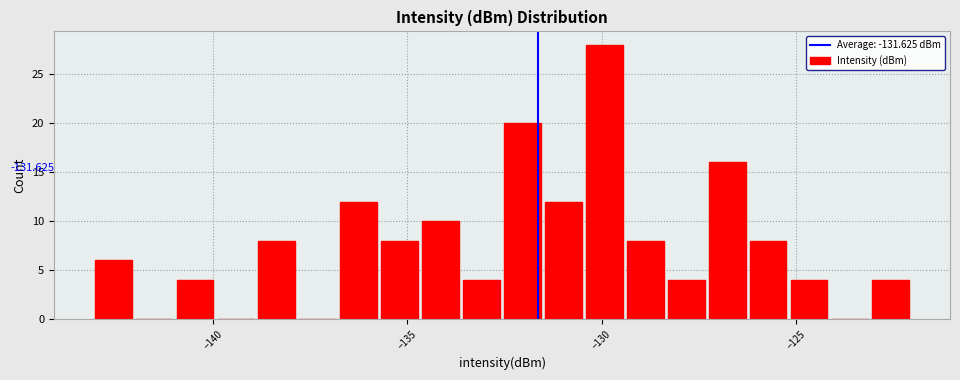

Around what value on the x-axis is the tallest bar? Give the approximate position of its centre, as read against the axis.

-130.0